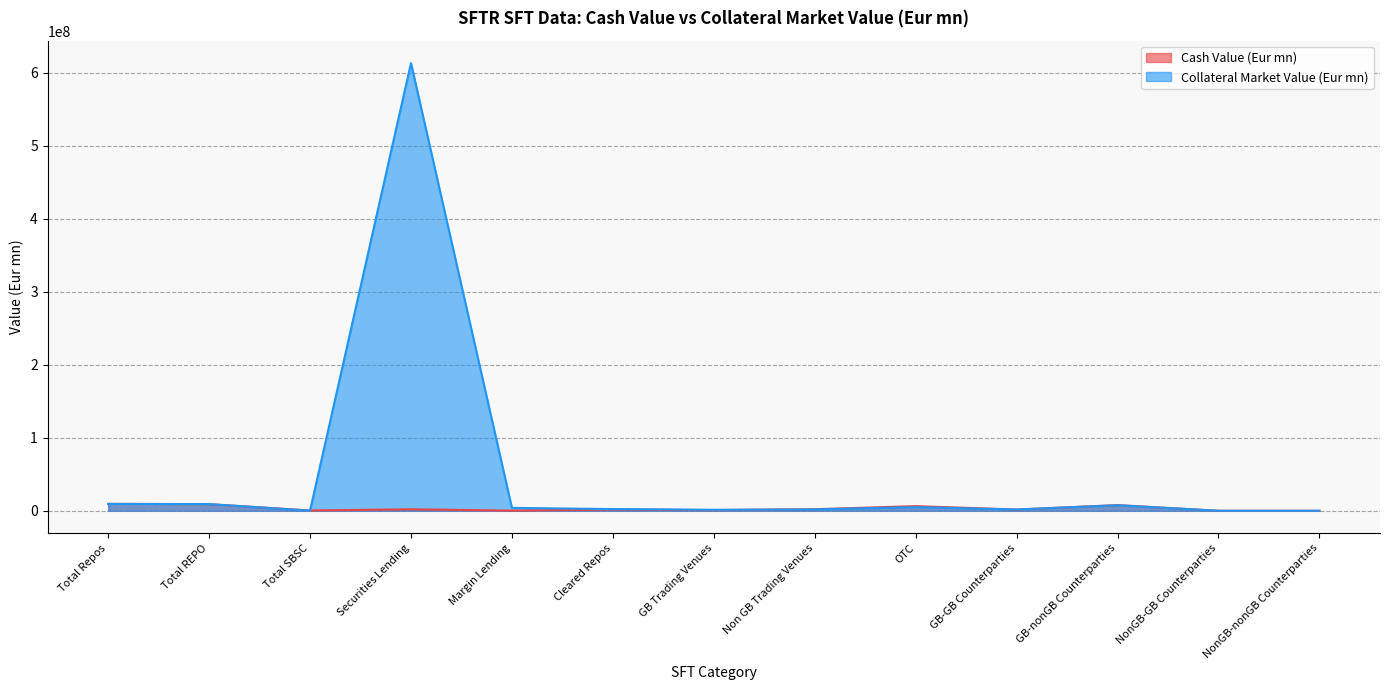

Which label corresponds to the largest value in the chart?

Securities Lending